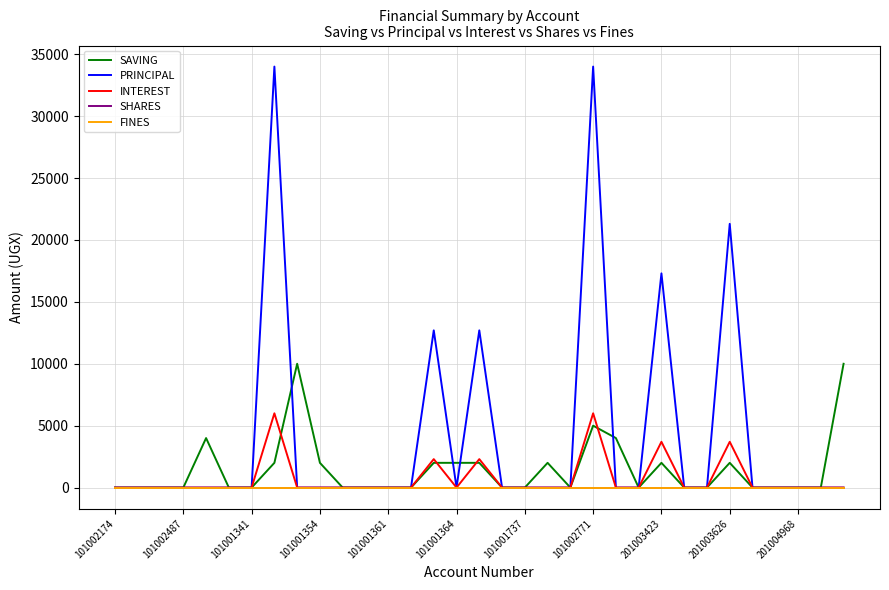

How many lines are shown in the chart?

5